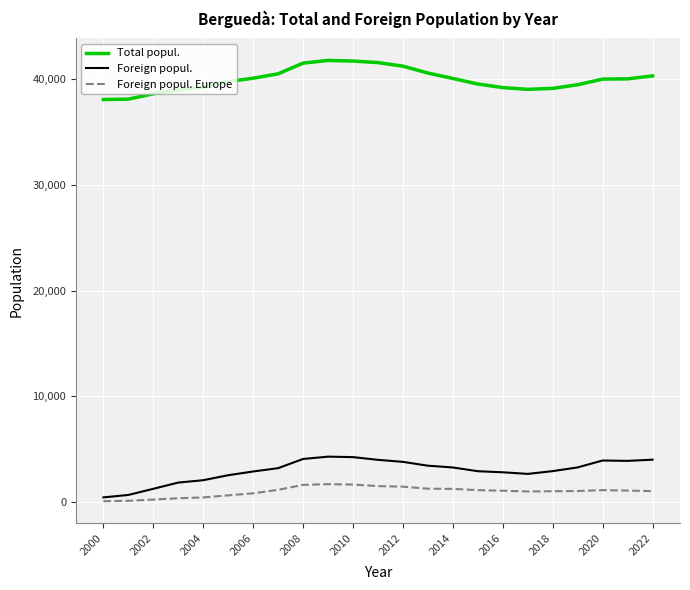

How many lines are shown in the chart?

3